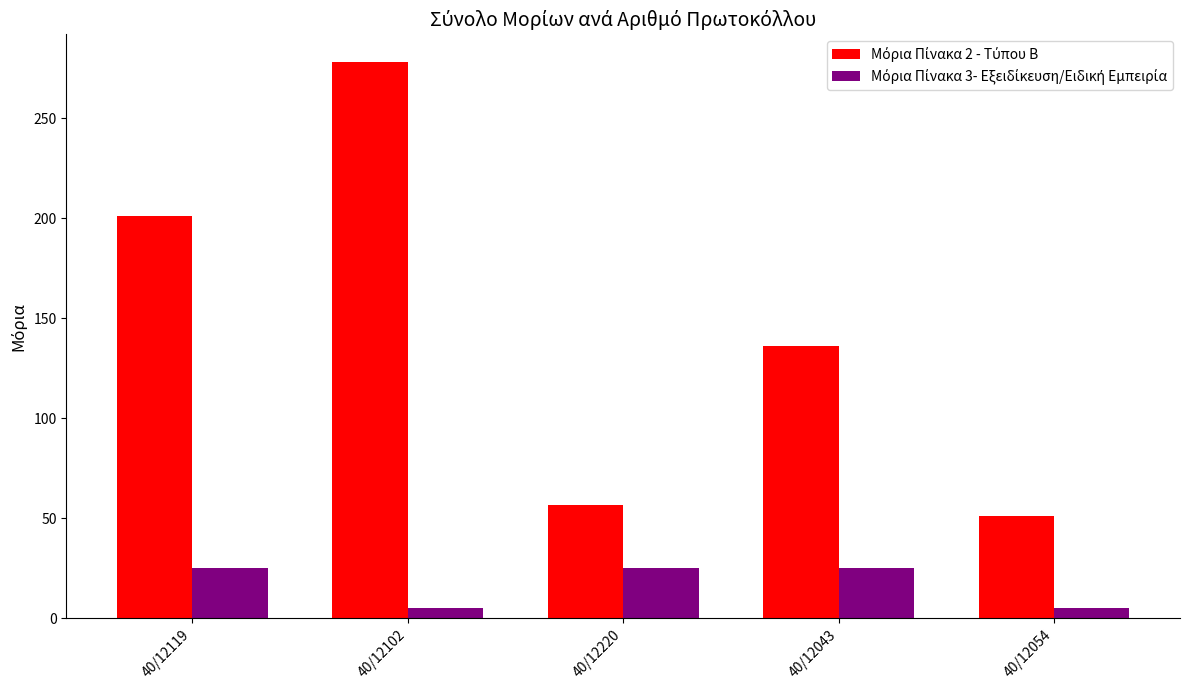

What is the greatest value displayed?

277.9